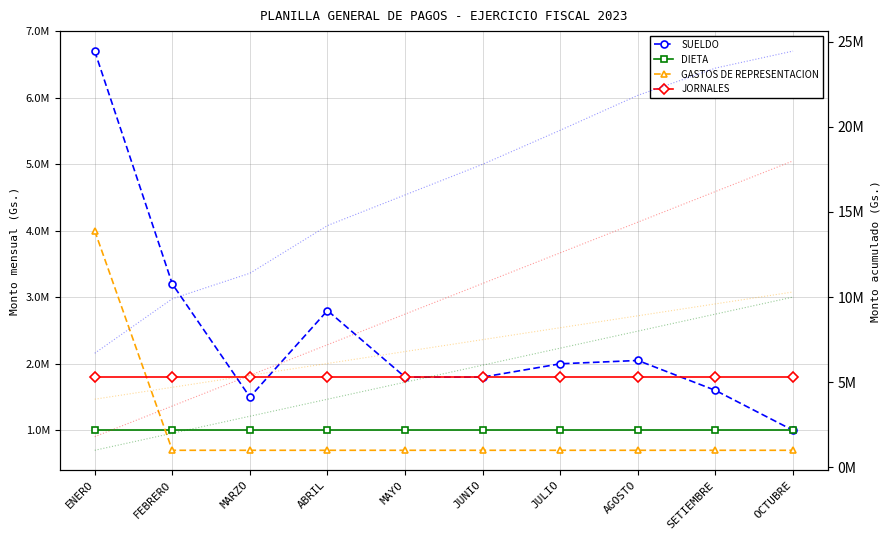

True or false: GASTOS DE REPRESENTACION and SUELDO intersect in this chart.

False